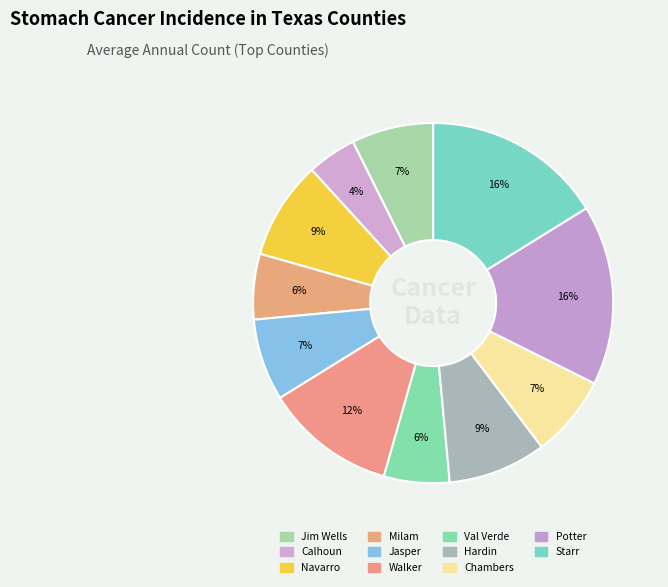

To the nearest percent, what is the average slice percentage?

9%